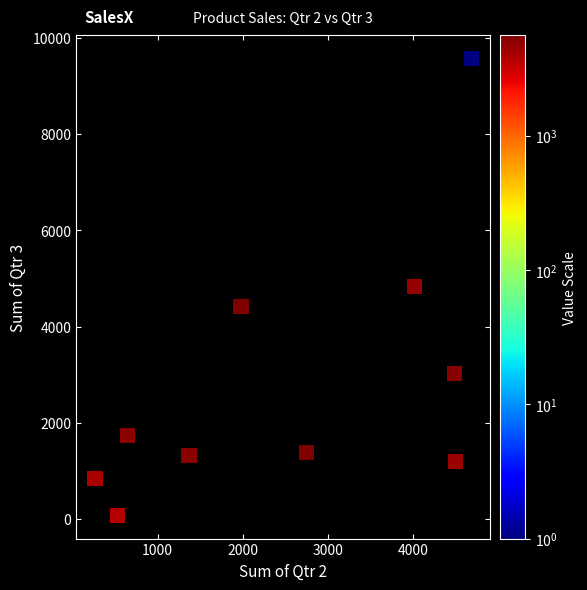

What is the average X value?

2521.6